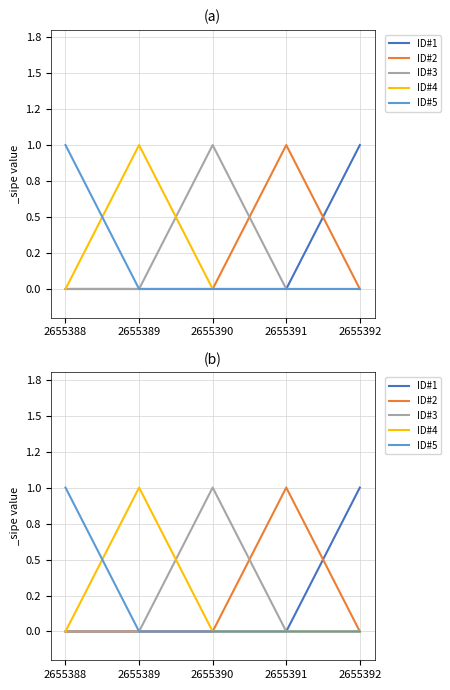

How many intersections are there between ID#4 and ID#3?

1